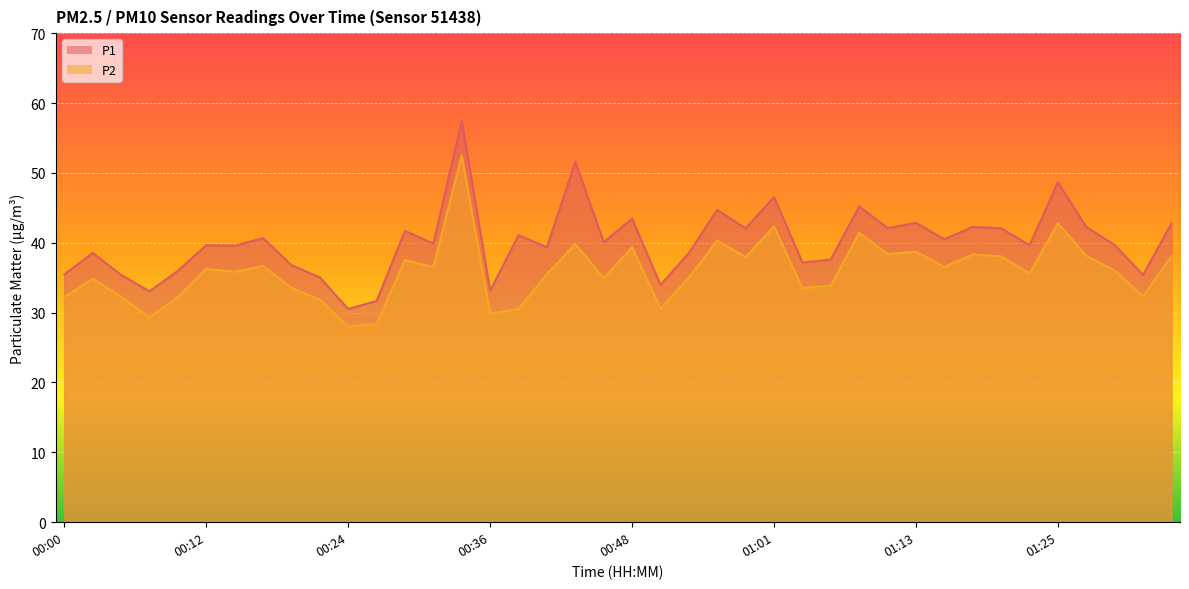

Between 00:39 and 01:32, which series saw the biggest shift?

P1